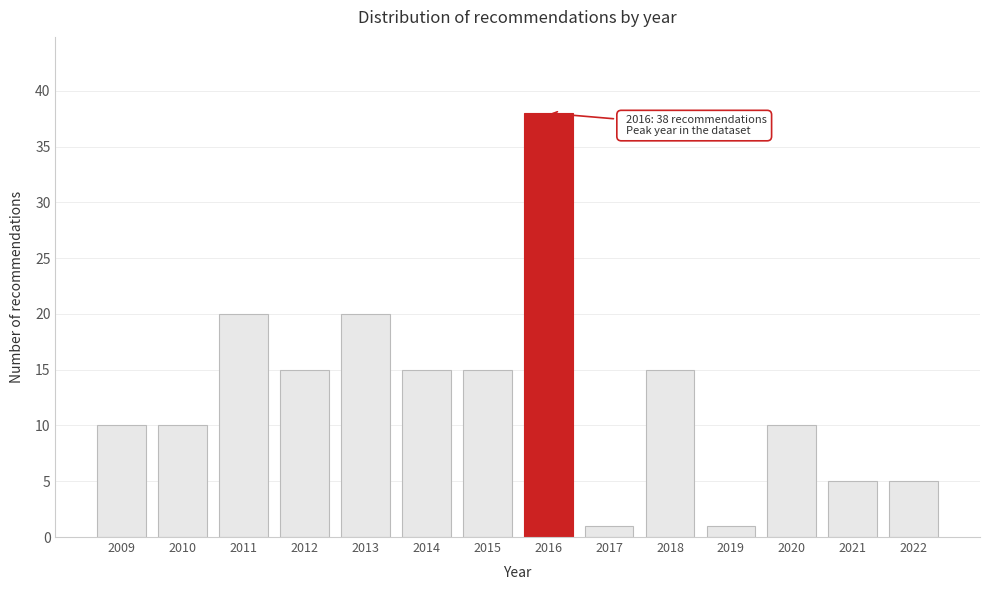

Reading left to right, transcribe all the data shown in this chart.

10	10	20	15	20	15	15	38	1	15	1	10	5	5